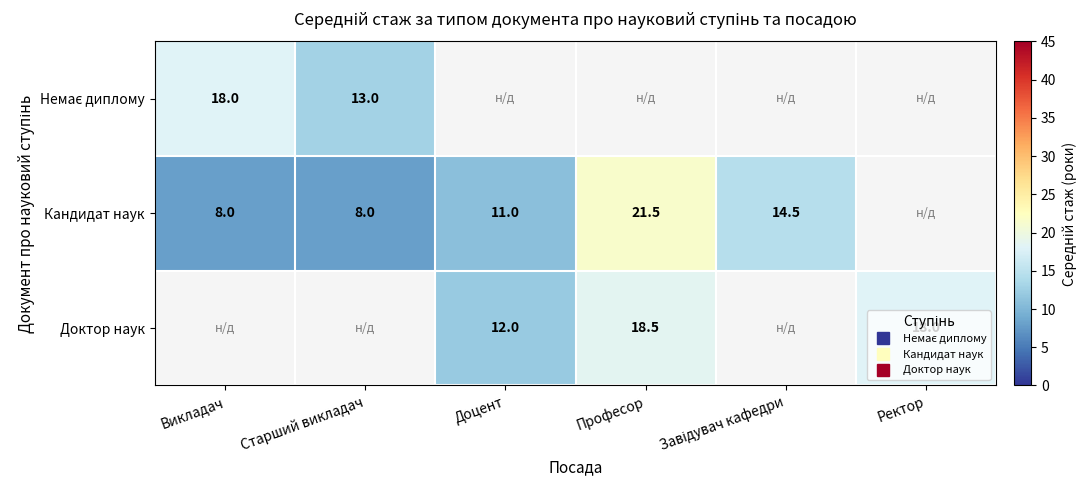

The Доктор наук series shows 31.3 at Ректор. True or false?

False